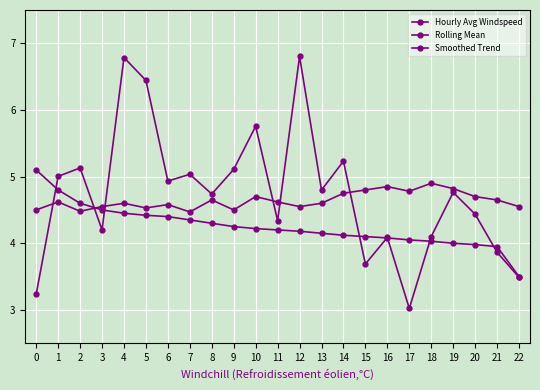

True or false: Hourly Avg Windspeed has a value of 2.4 at 18.

False